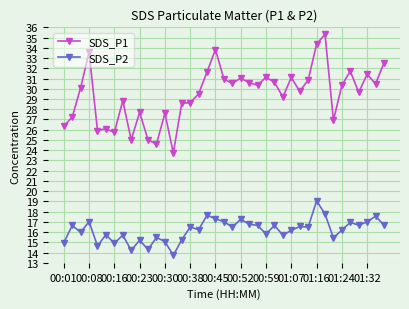

Which series has the largest range (max minus min)?

SDS_P1